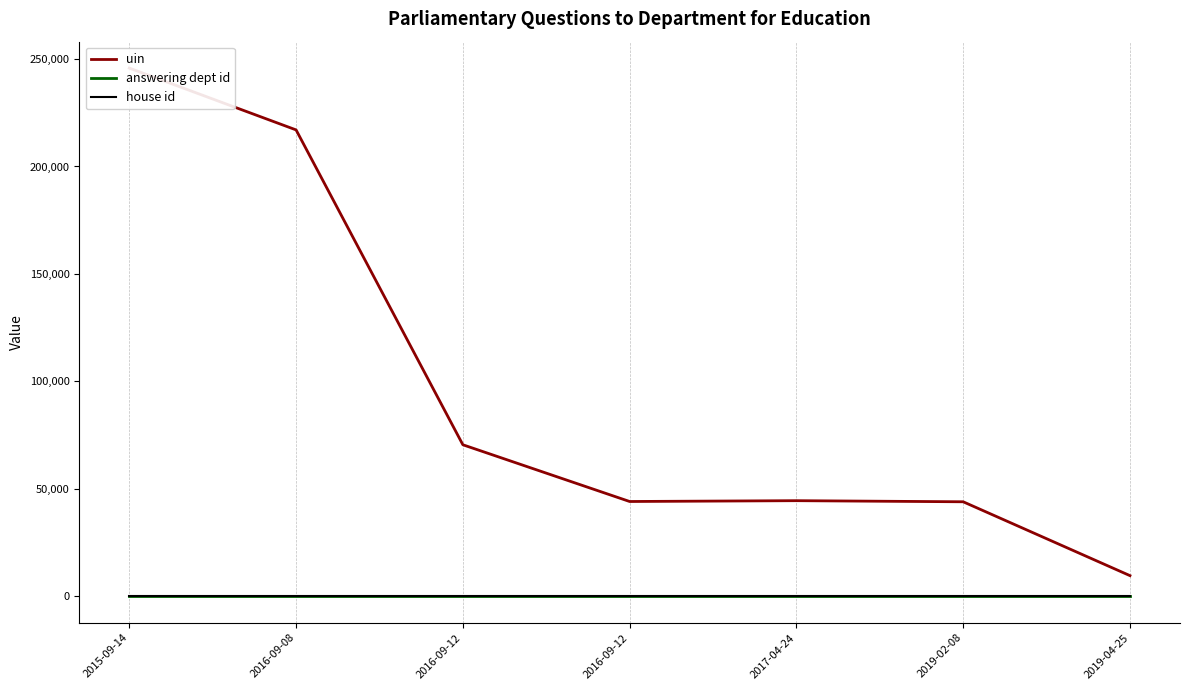

At 2016-09-08, list the series in order from largest to smallest.

uin, answering dept id, house id